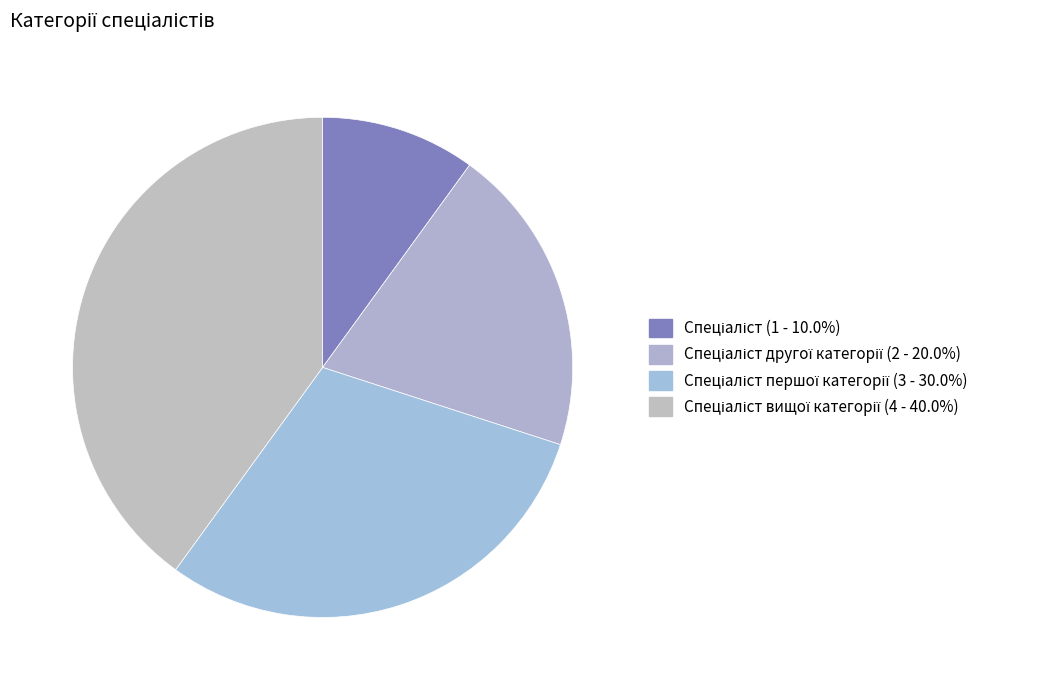

Count the number of slices in the pie.

4